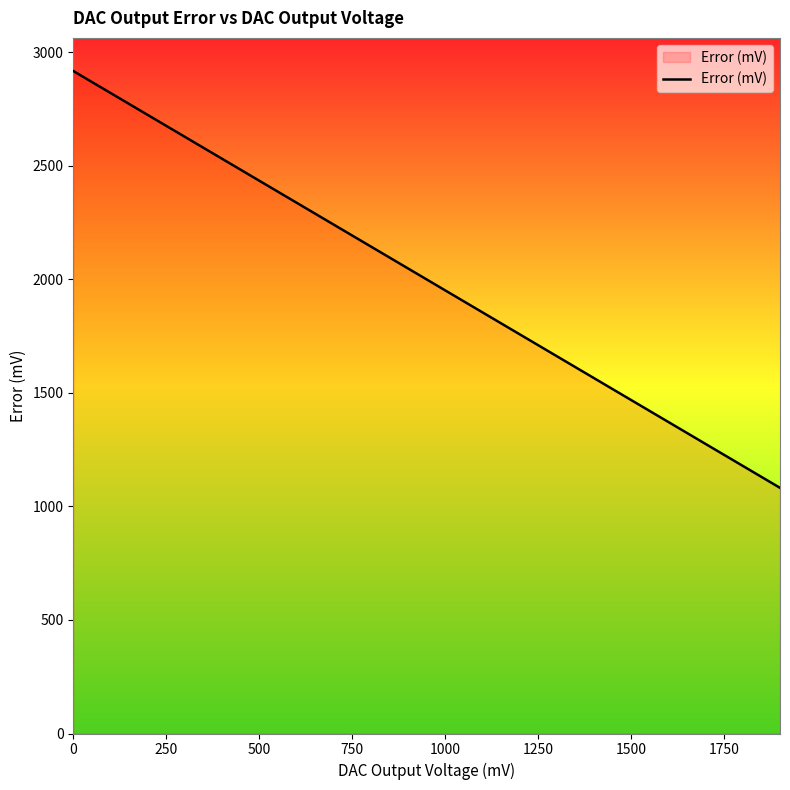

How many categories are shown in the chart?

20